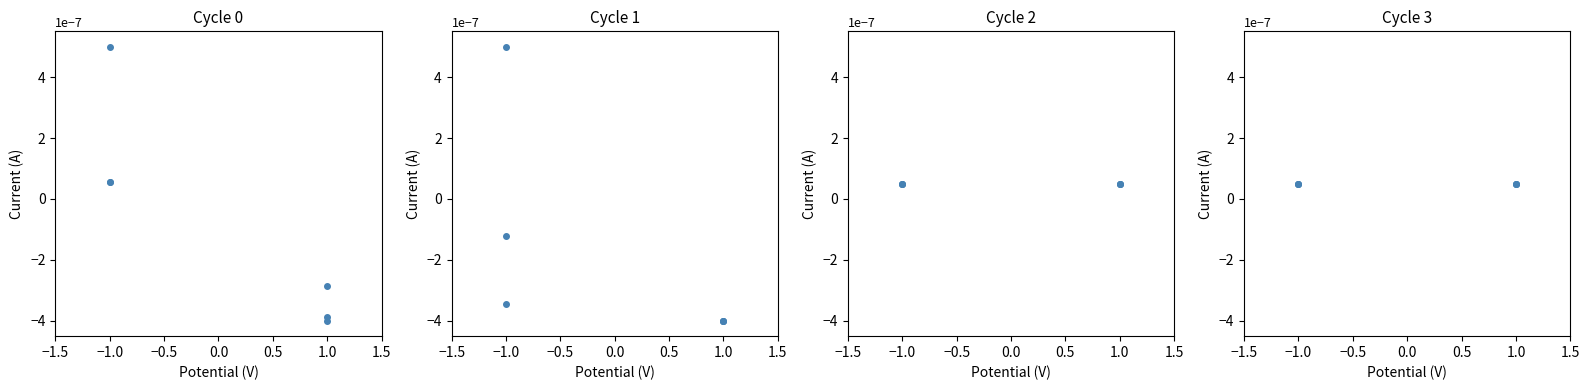

Is it true that value equals 0.0 at 1.0?

False